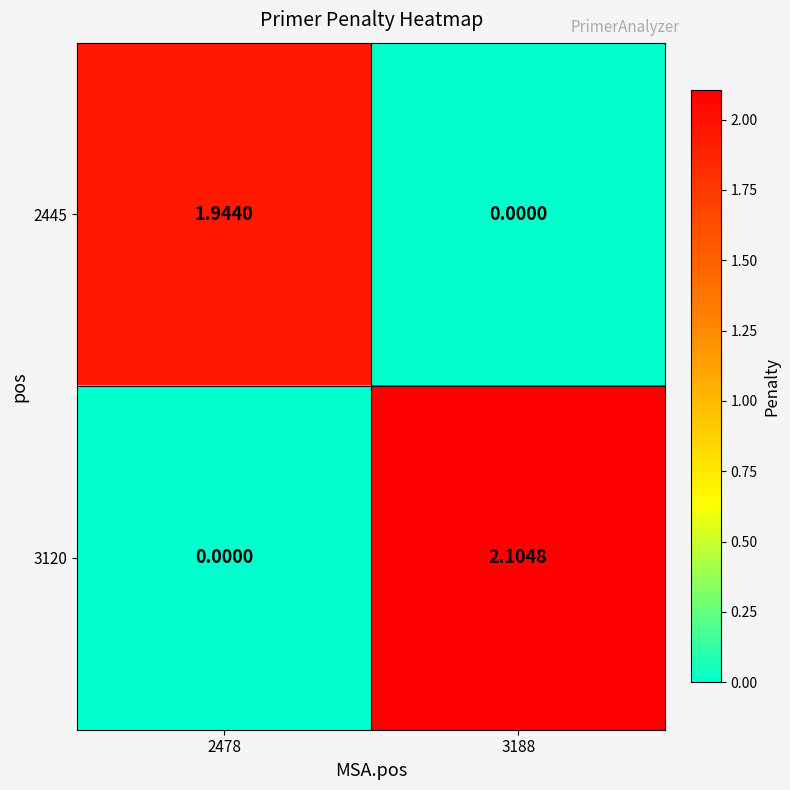

Is the value of 2445 at 2478 greater than the value of 3120 at 2478?

Yes